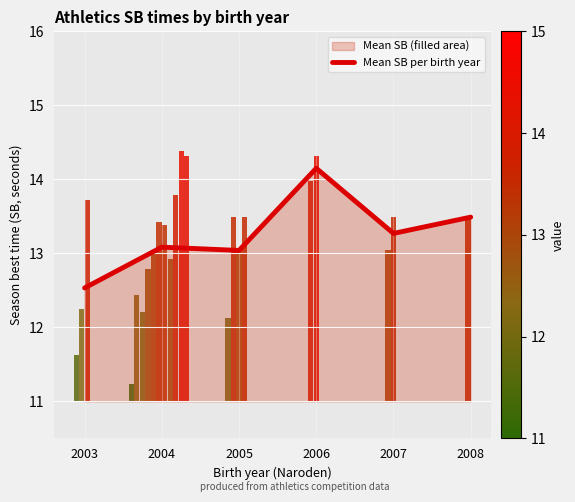

What is the sum of the values at 2007 and 2004?

26.4